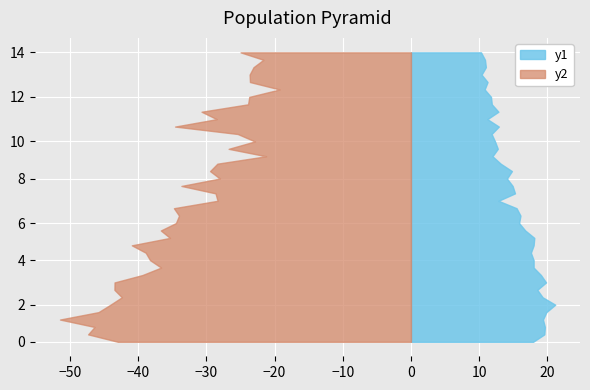

Reading left to right, list all the values displayed in this chart.

P1: 00:01=43.0	00:05=47.3	00:09=46.4	00:13=51.5	00:17=45.8	00:21=44.0	00:25=42.4	00:29=43.5	00:33=43.5	00:37=39.4	00:41=36.6	00:45=38.2	00:49=38.9	00:53=40.9	00:57=35.3	01:02=36.7	01:06=34.5	01:10=34.0	01:15=34.8	01:27=28.4	01:32=28.6	01:36=33.6	01:40=28.0	01:44=29.4	01:48=28.4	01:52=21.2	01:56=26.7	02:00=22.9	02:04=25.4	02:08=34.6	02:13=28.5	02:17=30.7	02:21=23.9	02:25=23.7	02:29=19.2	02:33=23.6	02:37=23.6	02:41=23.1	02:45=21.6	02:49=25.0
P2: 00:01=17.9	00:05=19.6	00:09=19.6	00:13=19.4	00:17=19.9	00:21=21.1	00:25=19.3	00:29=18.5	00:33=19.8	00:37=19.1	00:41=18.0	00:45=18.0	00:49=17.6	00:53=18.0	00:57=18.1	01:02=16.8	01:06=15.8	01:10=16.1	01:15=15.5	01:27=12.8	01:32=15.2	01:36=14.9	01:40=14.1	01:44=14.8	01:48=13.2	01:52=11.9	01:56=12.7	02:00=12.3	02:04=11.8	02:08=12.9	02:13=11.2	02:17=12.8	02:21=11.8	02:25=11.7	02:29=10.8	02:33=11.2	02:37=10.3	02:41=11.0	02:45=10.8	02:49=10.3